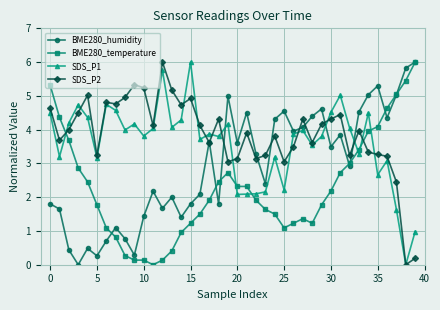

True or false: BME280_humidity has more than 2 interior local peaks.

True